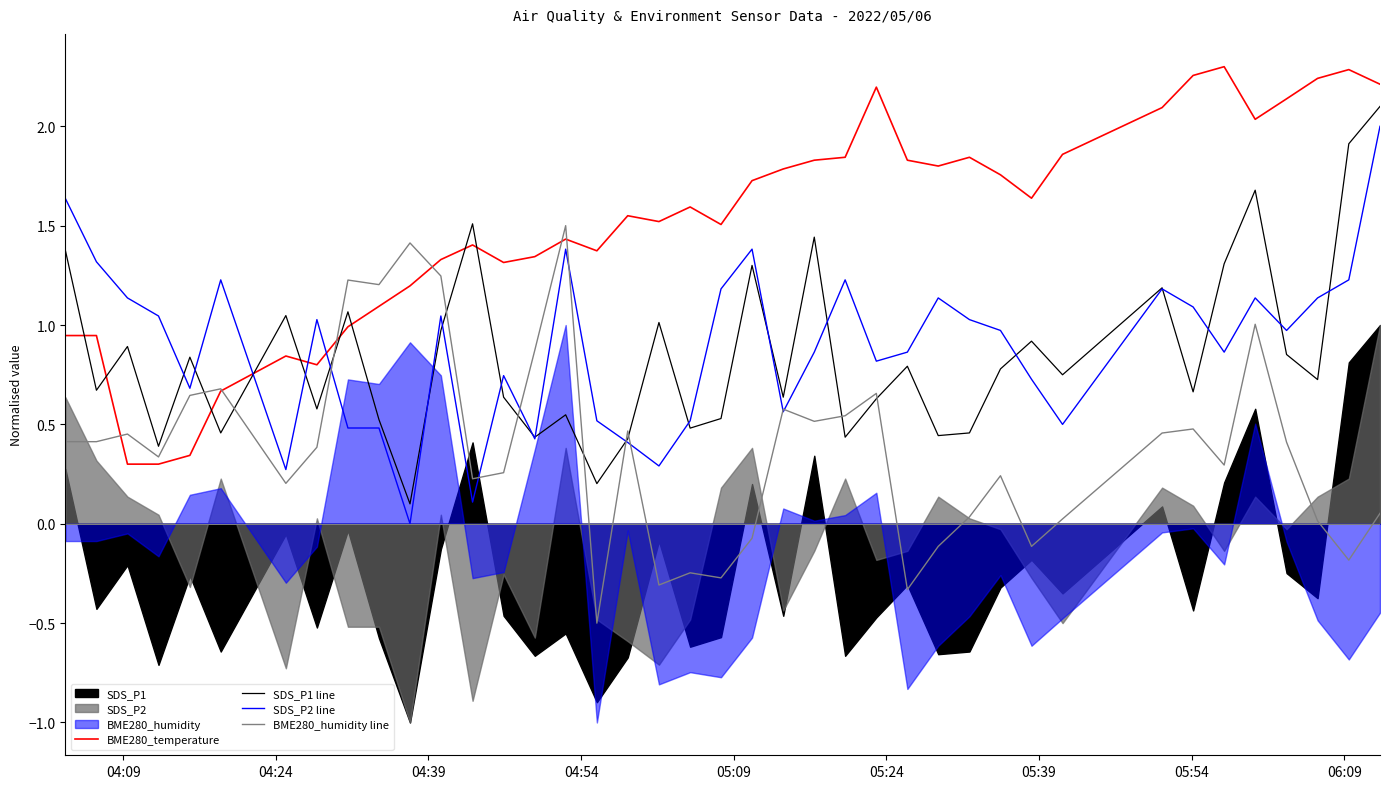

Which series ends up on top after the final intersection of BME280_temperature and SDS_P2 line?

BME280_temperature